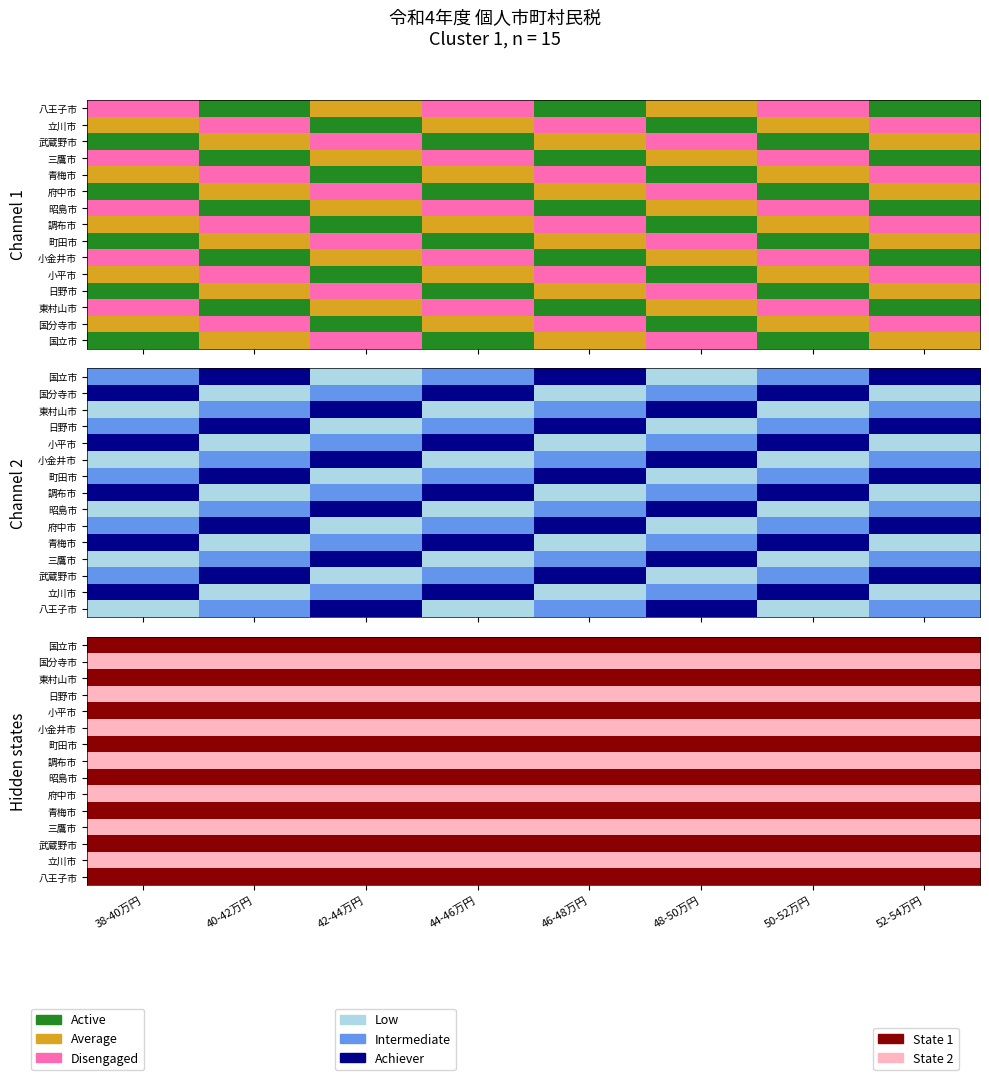

How many data points does each series have?

8